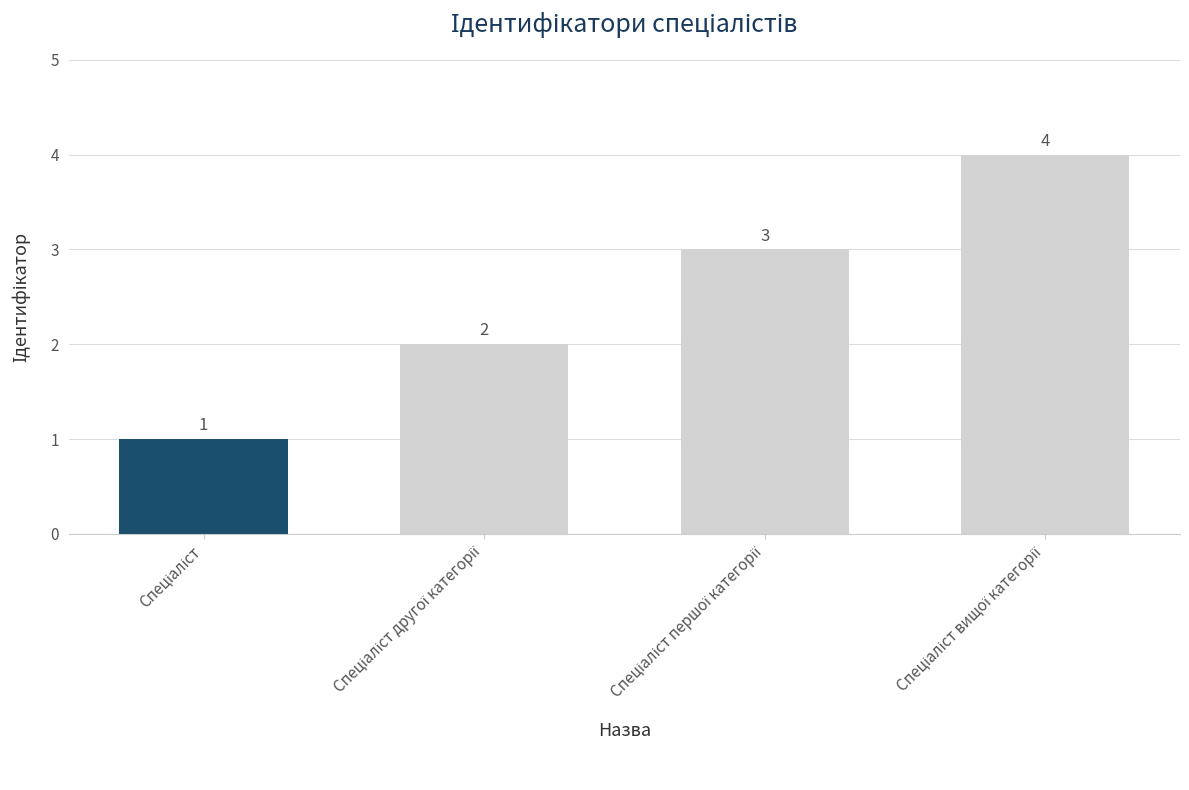

What is the value of the 2nd bar from the left?

2